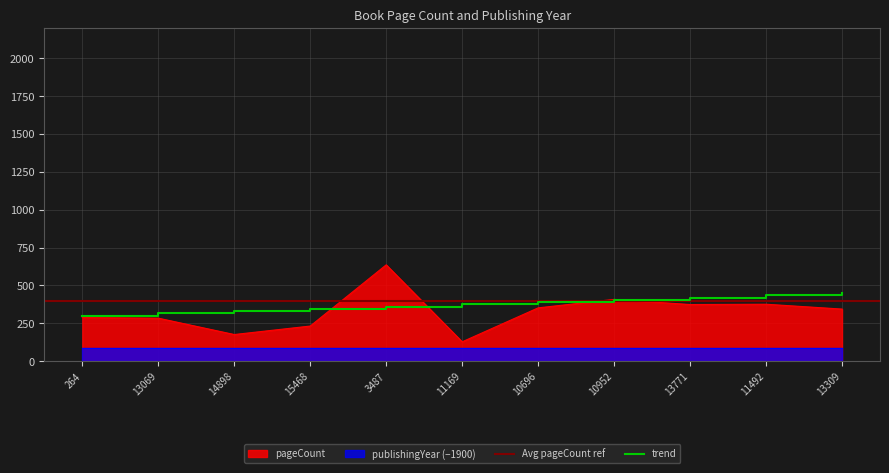

What is the smallest value displayed?

128